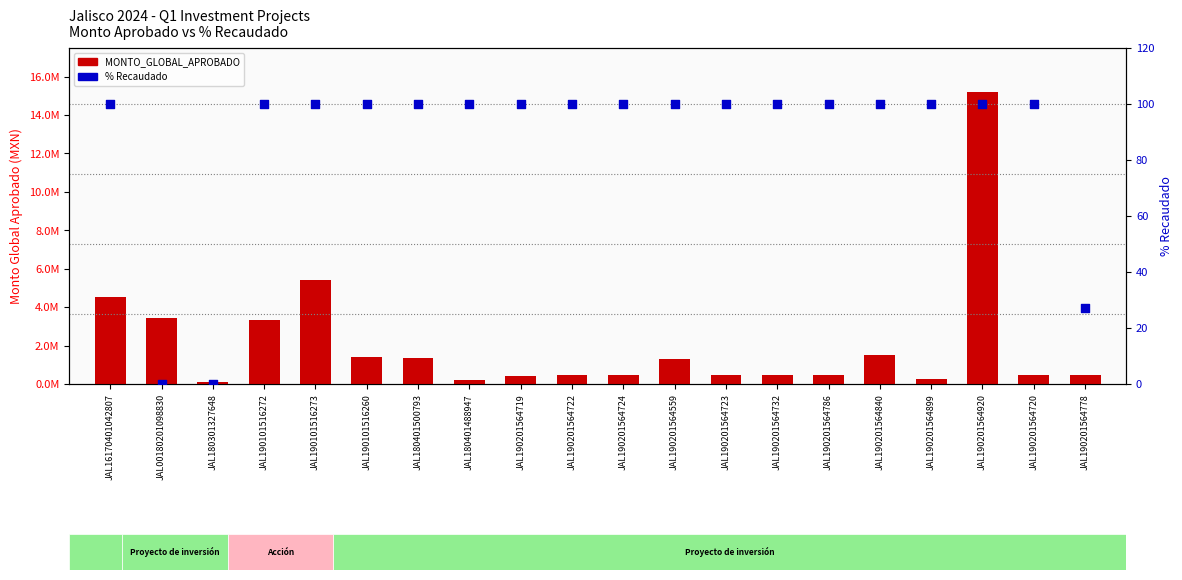

Which series has the largest total across all categories?

MONTO_GLOBAL_APROBADO